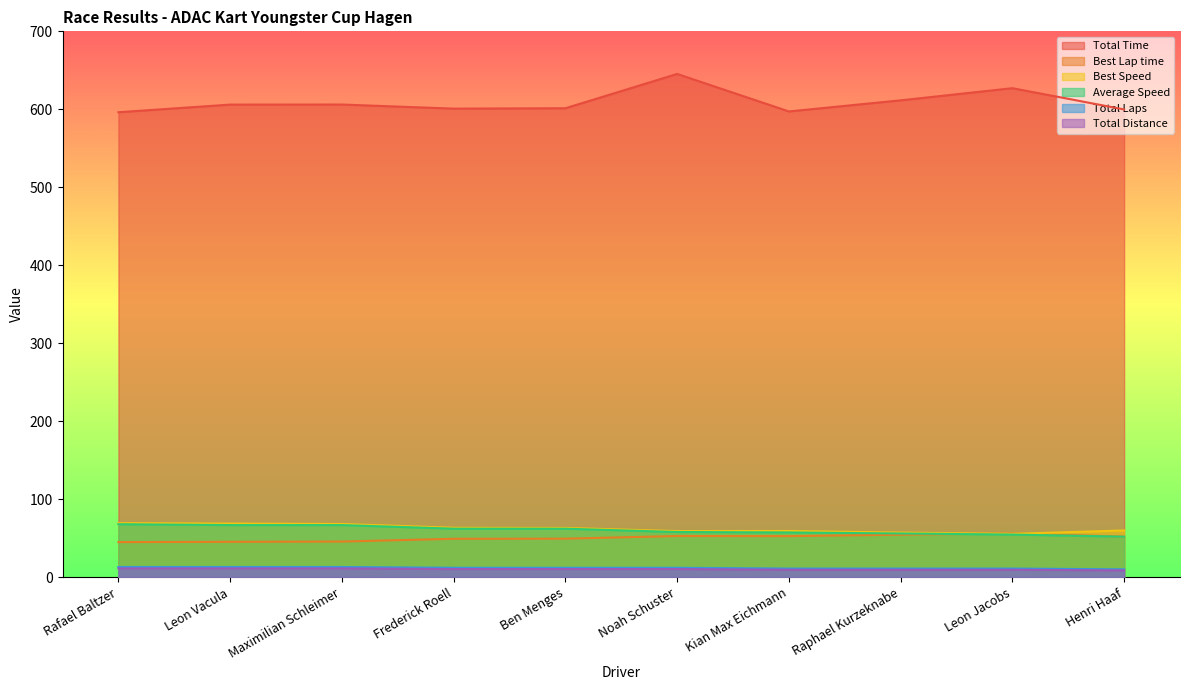

How many times do Best Lap time and Average Speed cross each other?

1